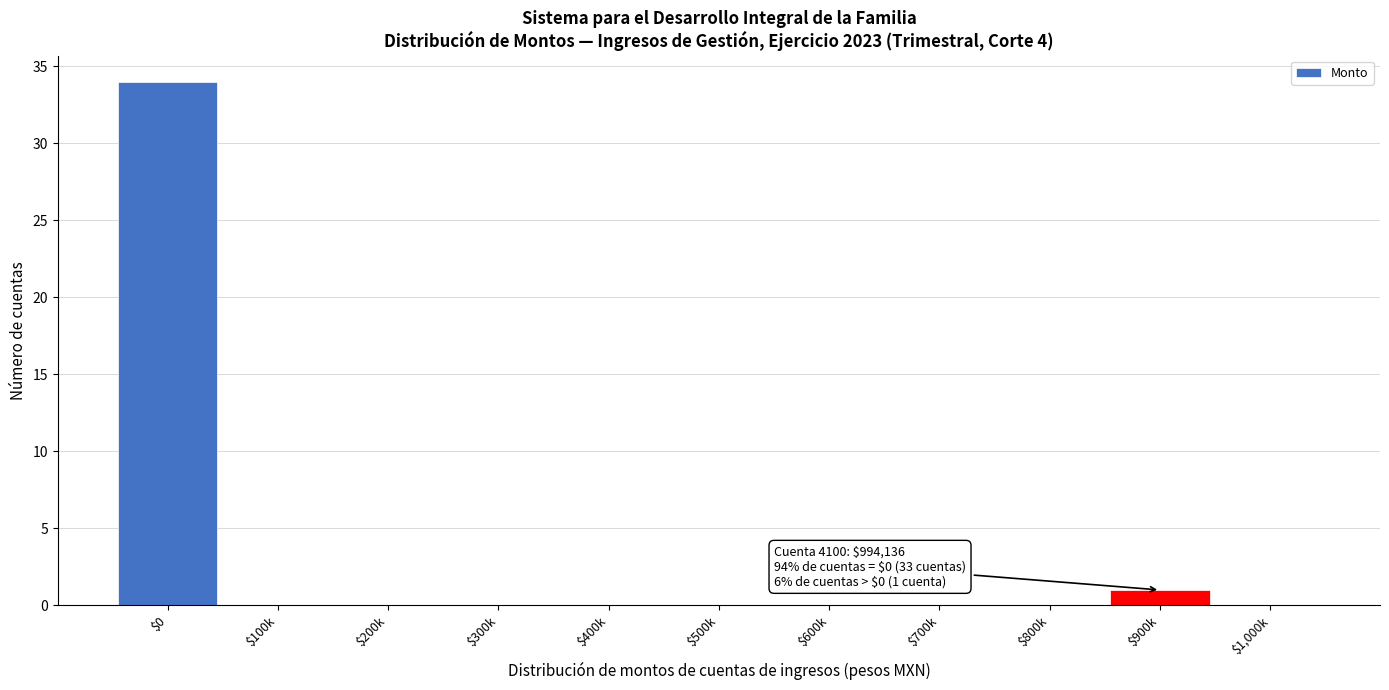

True or false: the data shows -19 at $800k.

False